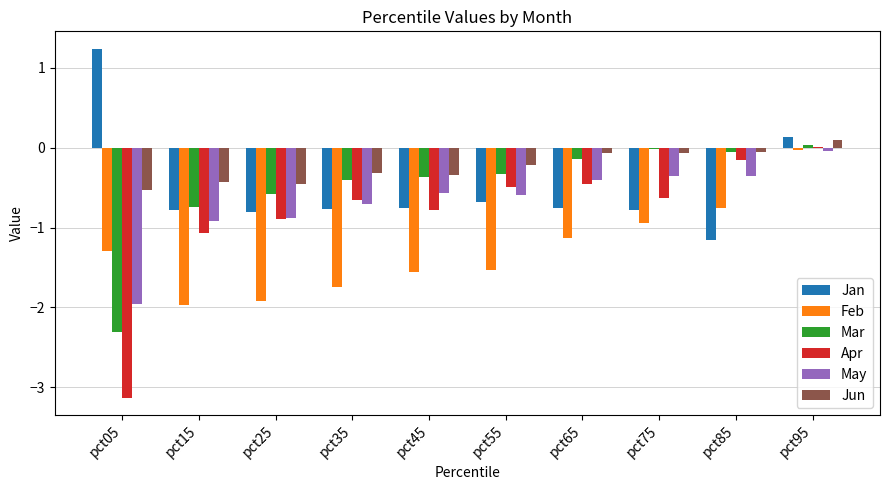

Which series has the largest total across all categories?

Jun